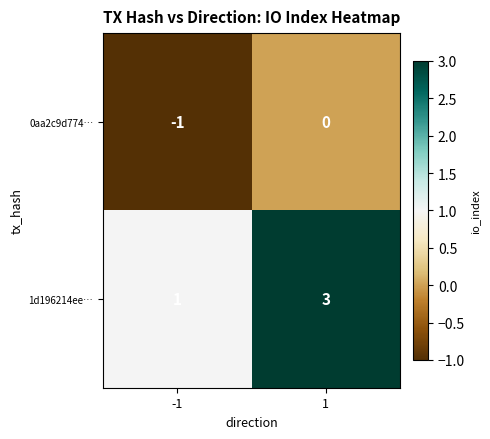

Which series changed the most between -1 and 1?

1d196214ee…